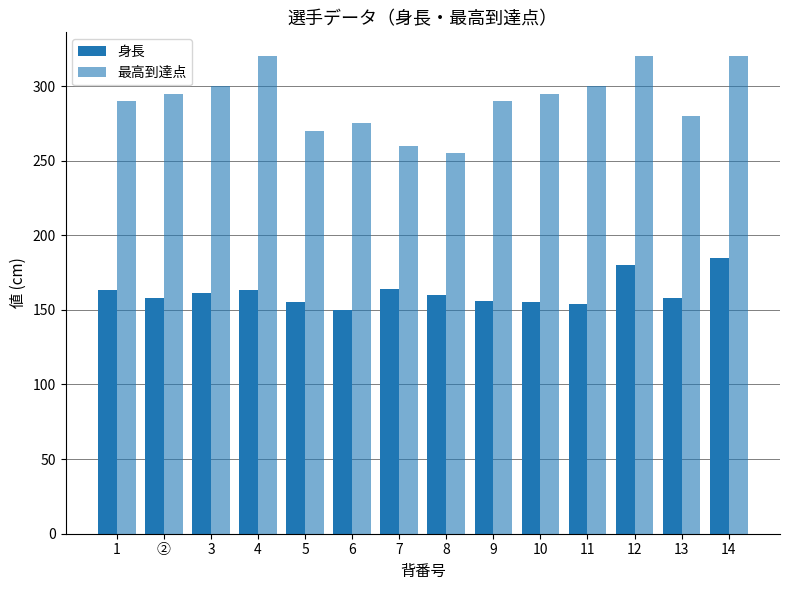

Rank the series by their average value, from lowest to highest.

身長, 最高到達点